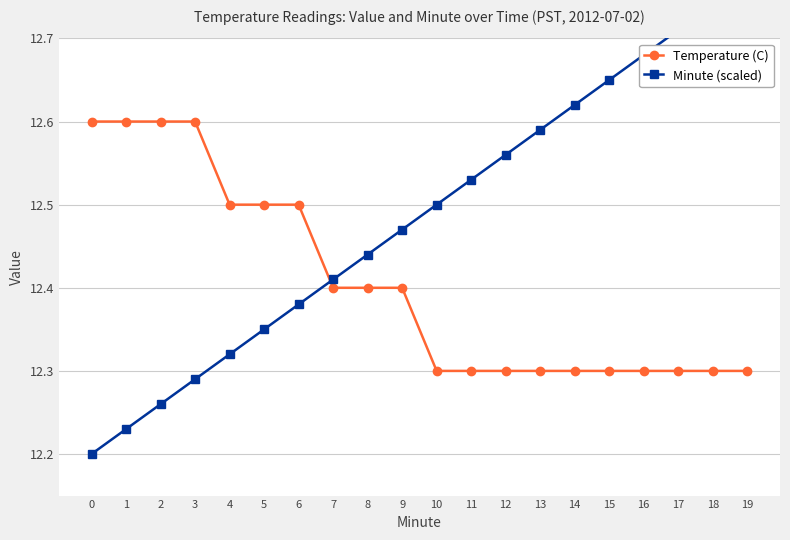

What is the difference between the highest and lowest values at 3?

0.3